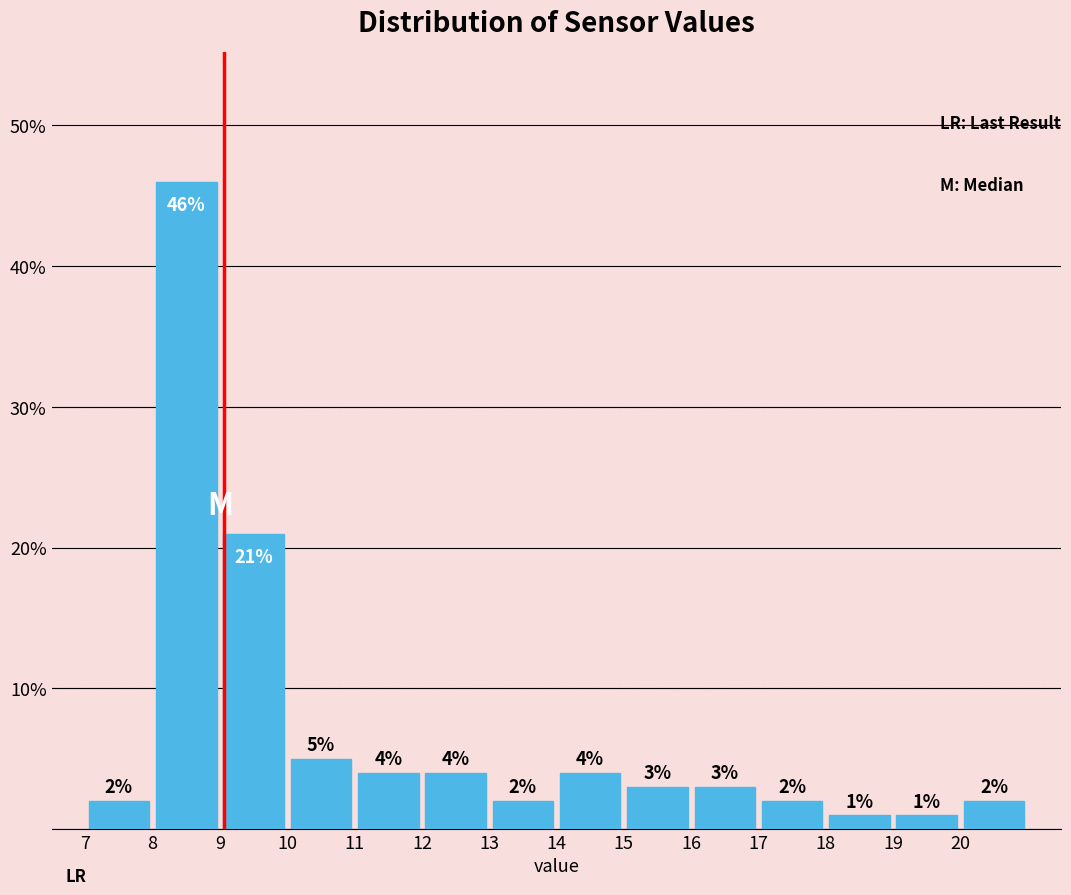

How tall is the bar that spans 8 to 9 on the x-axis?

46